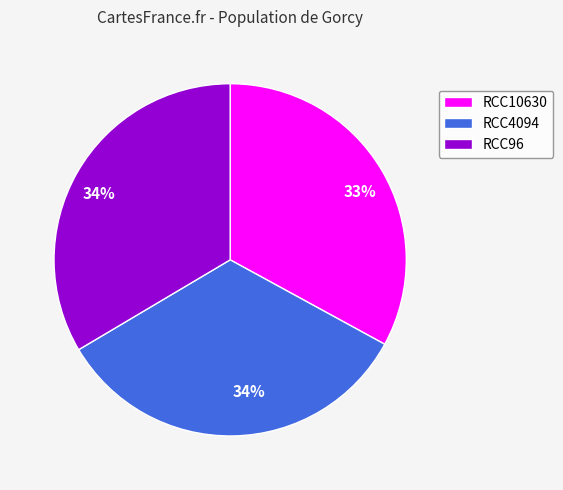

To the nearest percent, what is the difference between the RCC4094 and RCC10630 slice percentages?

1%